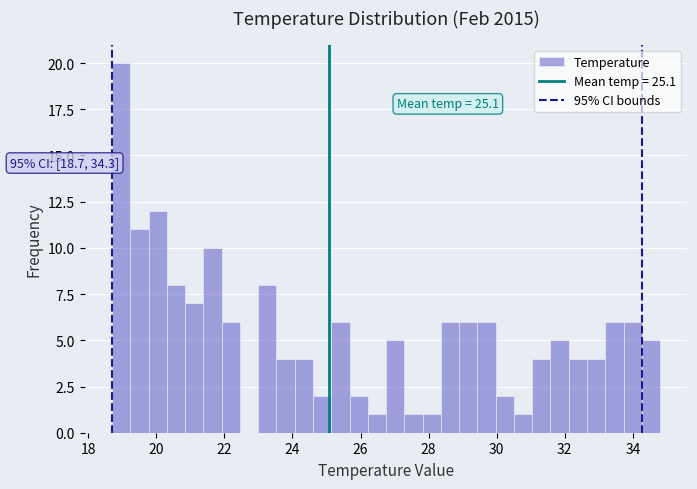

Around what value on the x-axis is the tallest bar? Give the approximate position of its centre, as read against the axis.

19.0